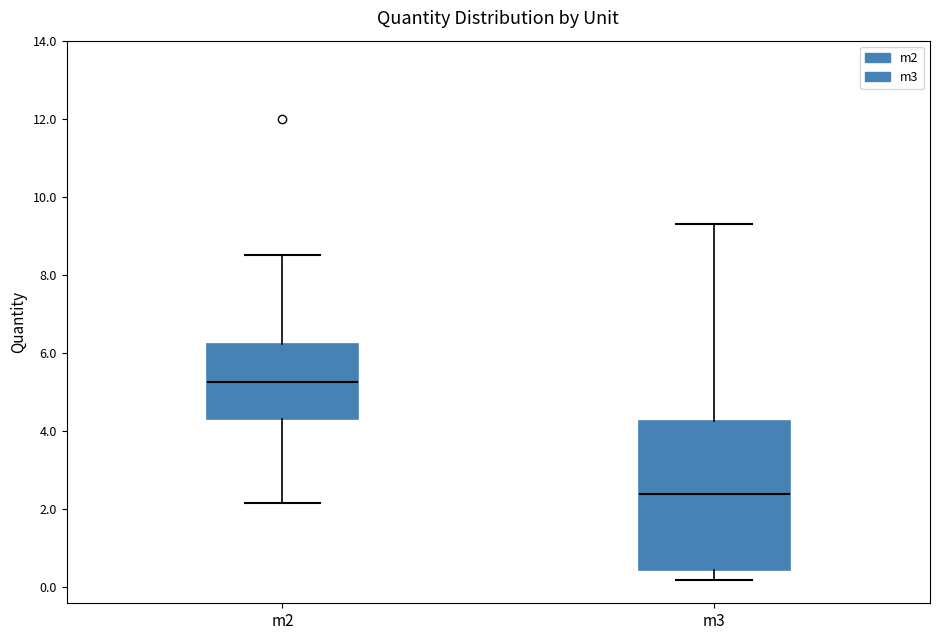

Comparing the boxes themselves (not the whiskers), which one is the tallest?

m3